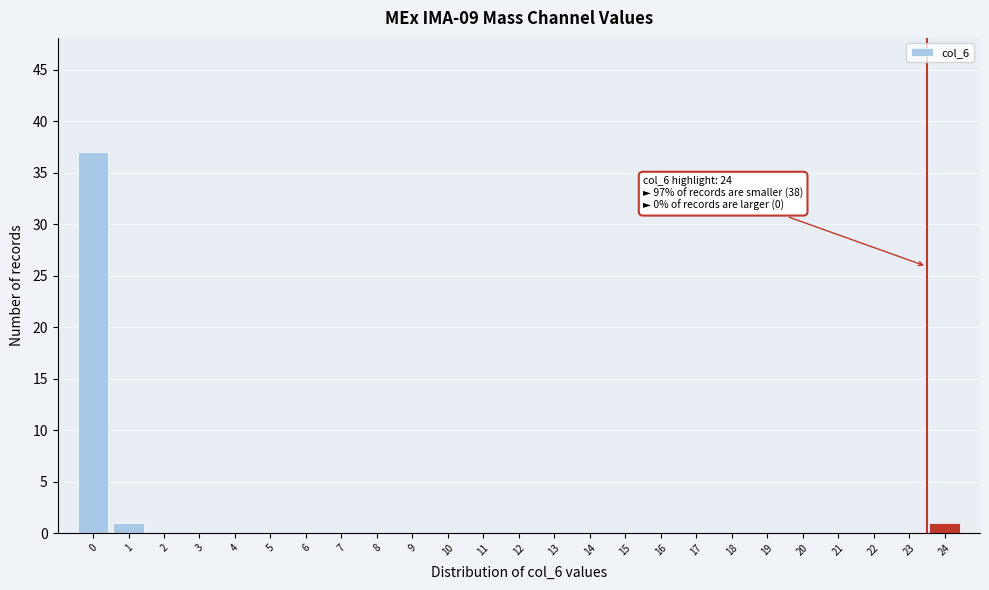

Reading left to right, list all the values displayed in this chart.

0=37	1=1	2=0	3=0	4=0	5=0	6=0	7=0	8=0	9=0	10=0	11=0	12=0	13=0	14=0	15=0	16=0	17=0	18=0	19=0	20=0	21=0	22=0	23=0	24=1